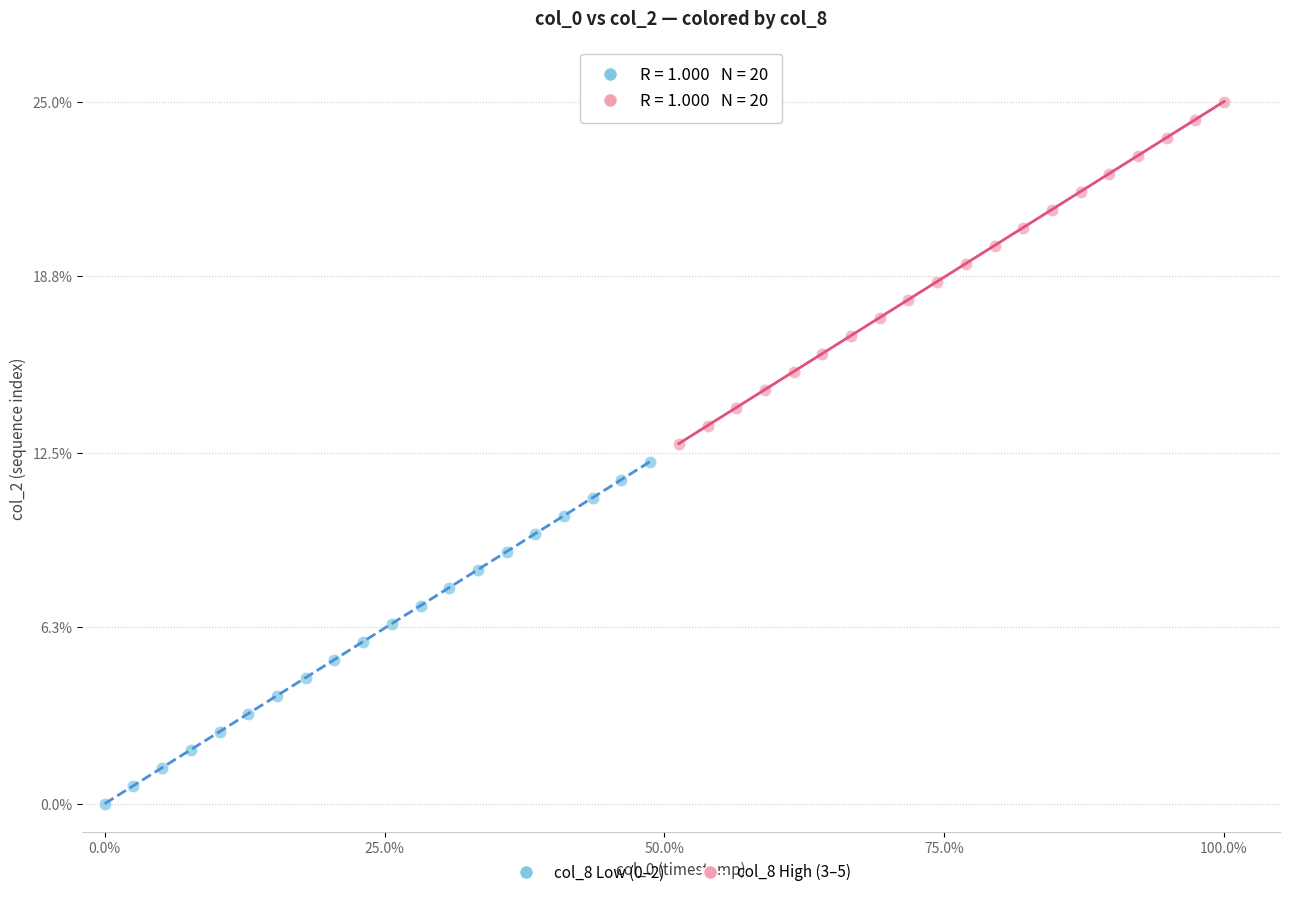

What are all the series names shown in the legend?

col_8 Low (0–2), col_8 High (3–5)